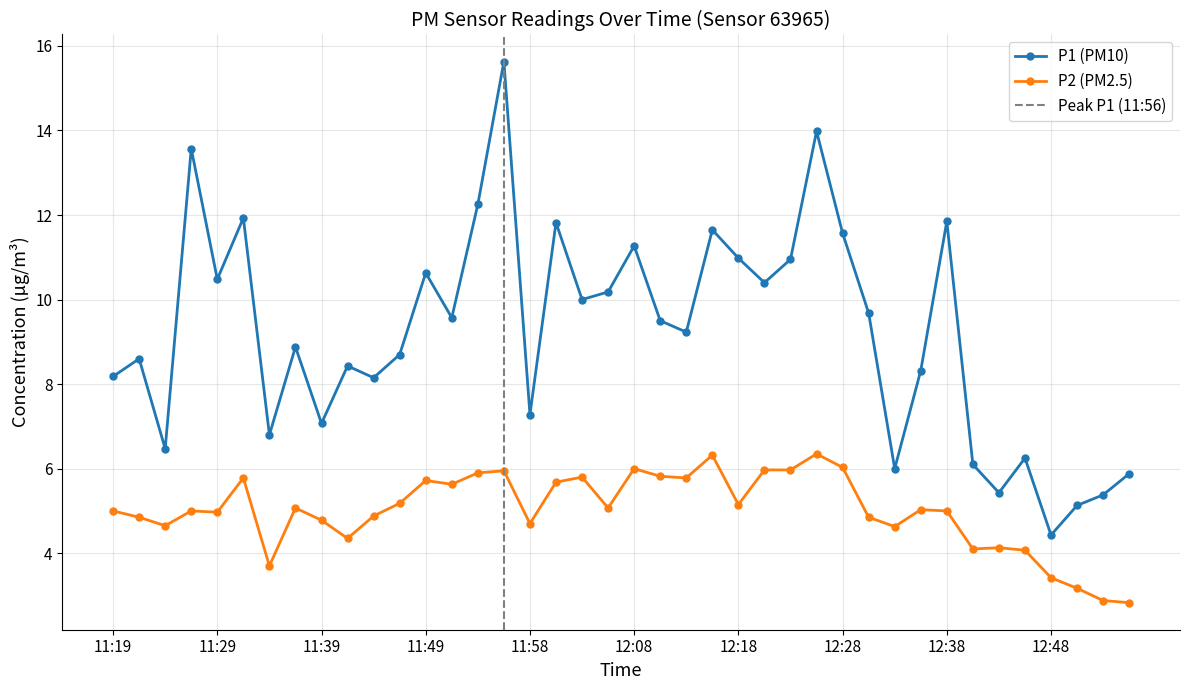

Reading left to right, list all the values displayed in this chart.

P1 (PM10): 8.2	8.6	6.5	13.6	10.5	11.9	6.8	8.9	7.1	8.4	8.2	8.7	10.6	9.6	12.2	15.6	7.3	11.8	10.0	10.2	11.3	9.5	9.2	11.7	11.0	10.4	10.9	14.0	11.6	9.7	6.0	8.3	11.8	6.1	5.4	6.2	4.4	5.1	5.4	5.9
P2 (PM2.5): 5.0	4.8	4.7	5.0	5.0	5.8	3.7	5.1	4.8	4.3	4.9	5.2	5.7	5.6	5.9	6.0	4.7	5.7	5.8	5.1	6.0	5.8	5.8	6.3	5.2	6.0	6.0	6.3	6.0	4.8	4.6	5.0	5.0	4.1	4.1	4.1	3.4	3.2	2.9	2.8